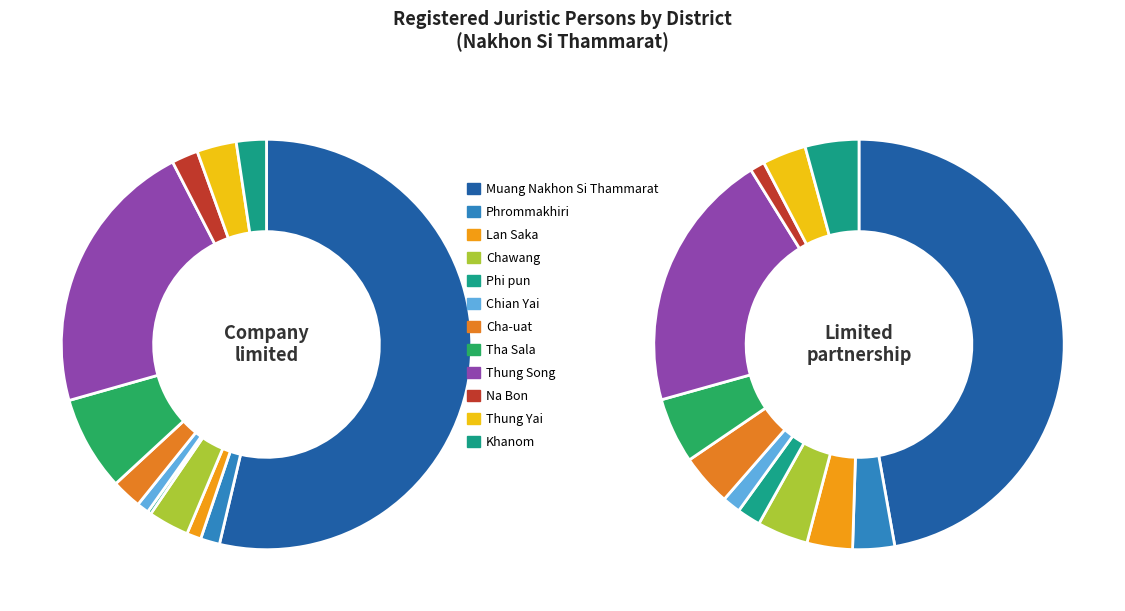

To the nearest percent, what portion does Chian Yai represent?

1%